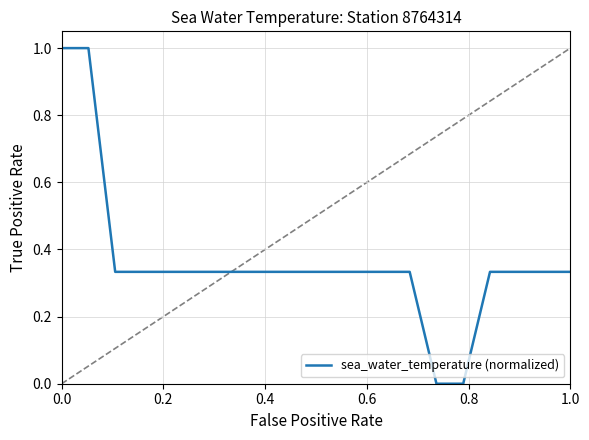

How many lines are shown in the chart?

1